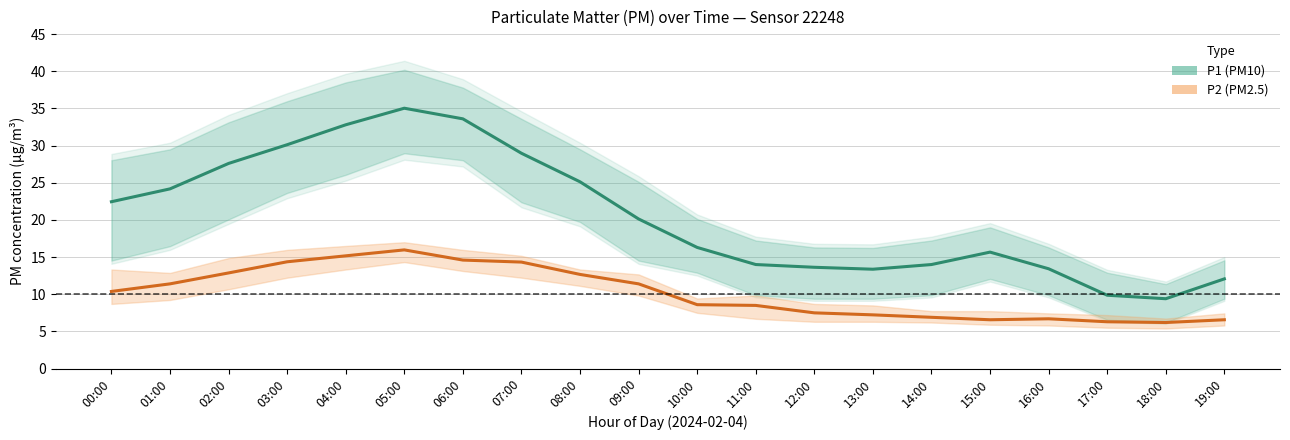

What is the sum of all P1 (PM10) values?

411.8